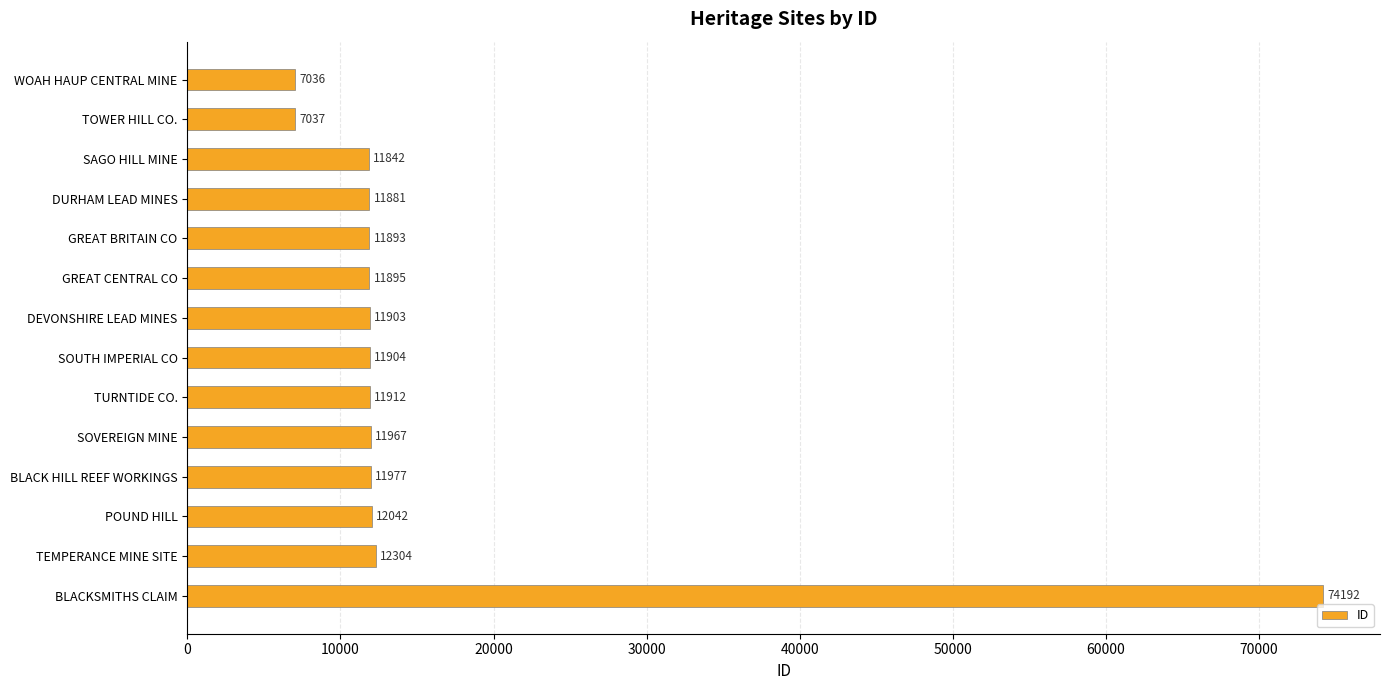

The value at TOWER HILL CO. is 7037. True or false?

True